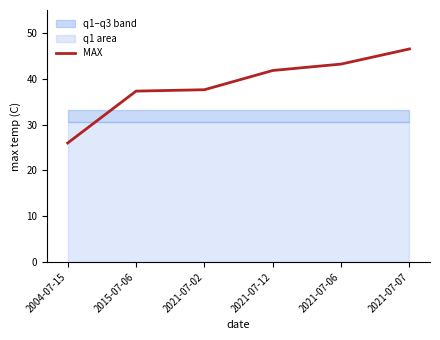

True or false: the data has more than 0 interior local peaks.

False